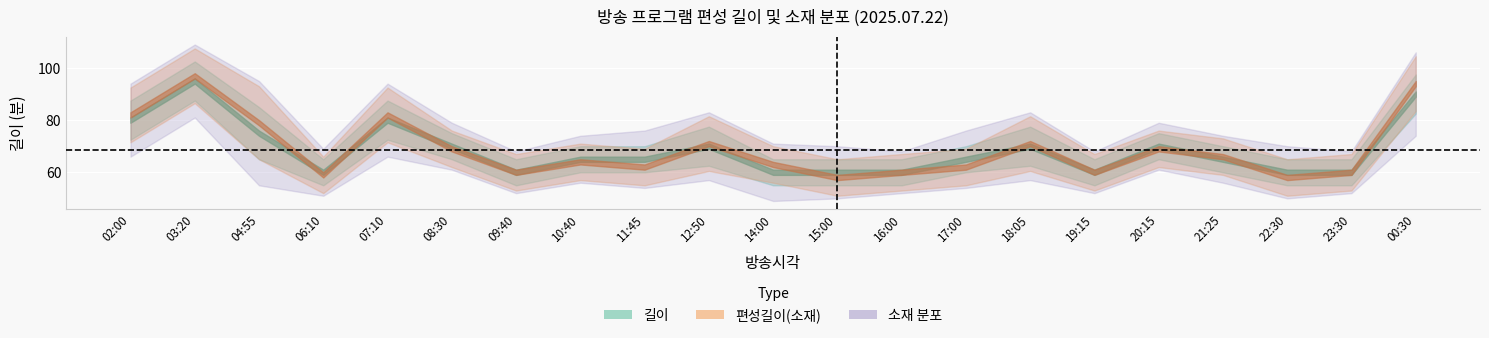

What is the minimum value for 길이?

60